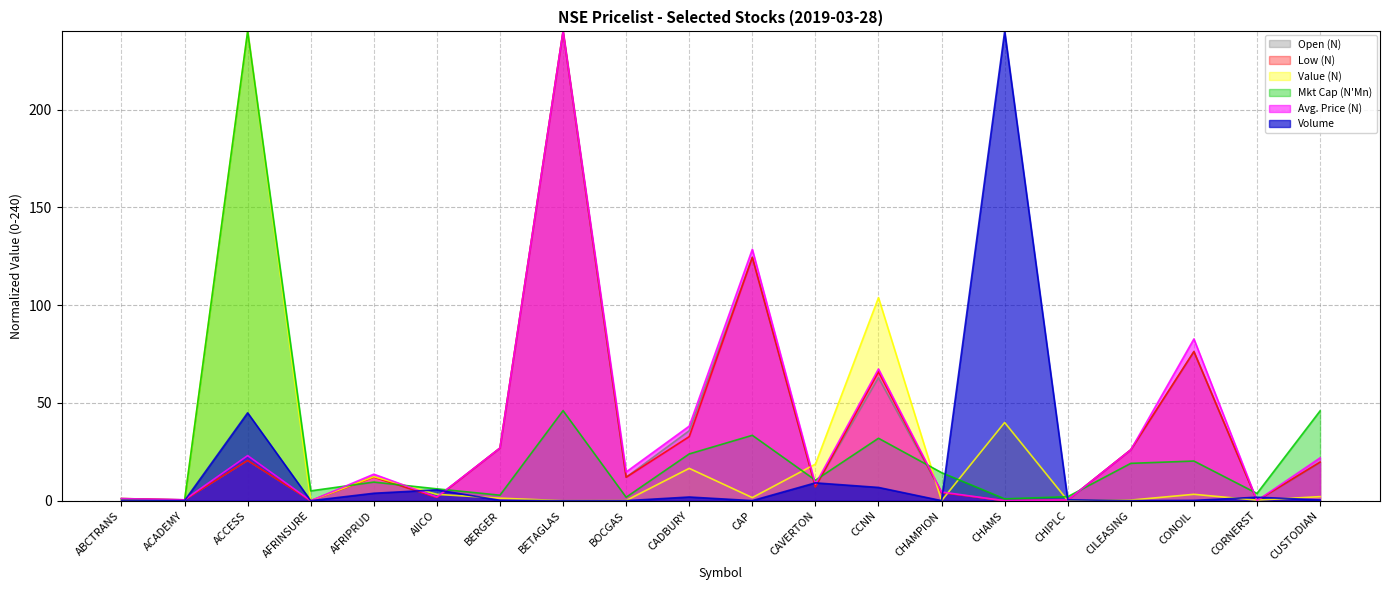

What is the difference between the Open (N) values at CCNN and CAVERTON?

55.7